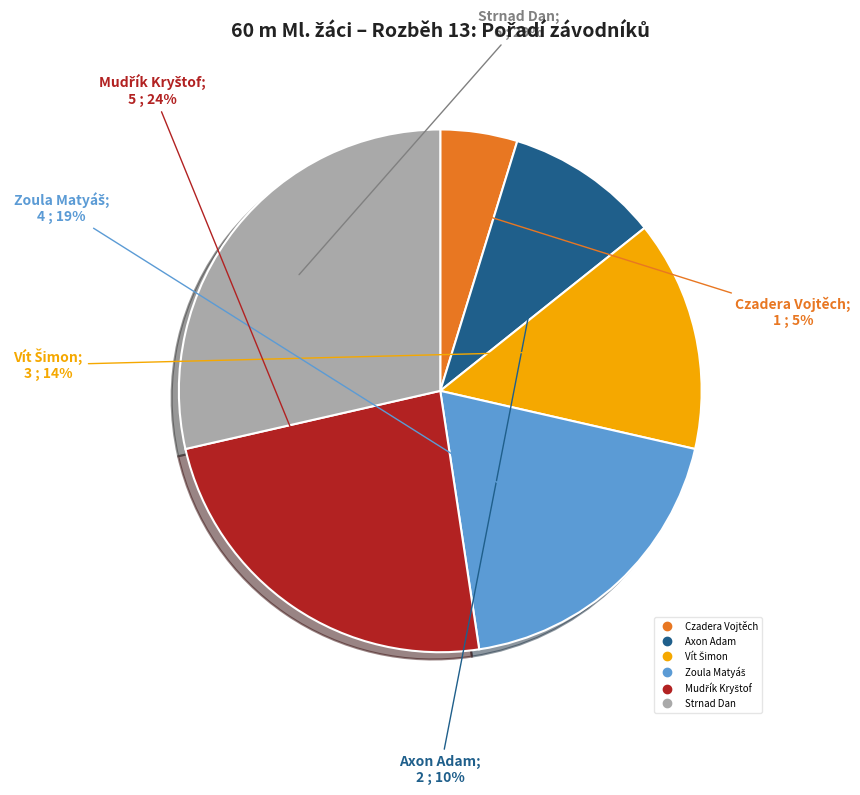

True or false: Strnad Dan accounts for 15% of the total.

False